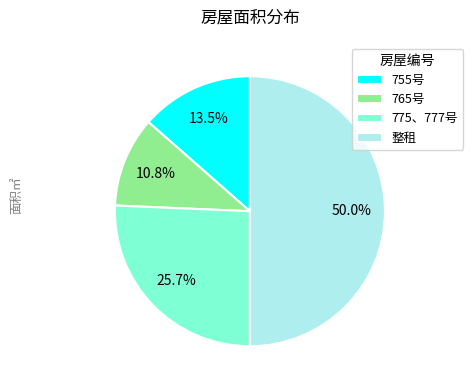

Does 755号 represent more than half of the total?

No